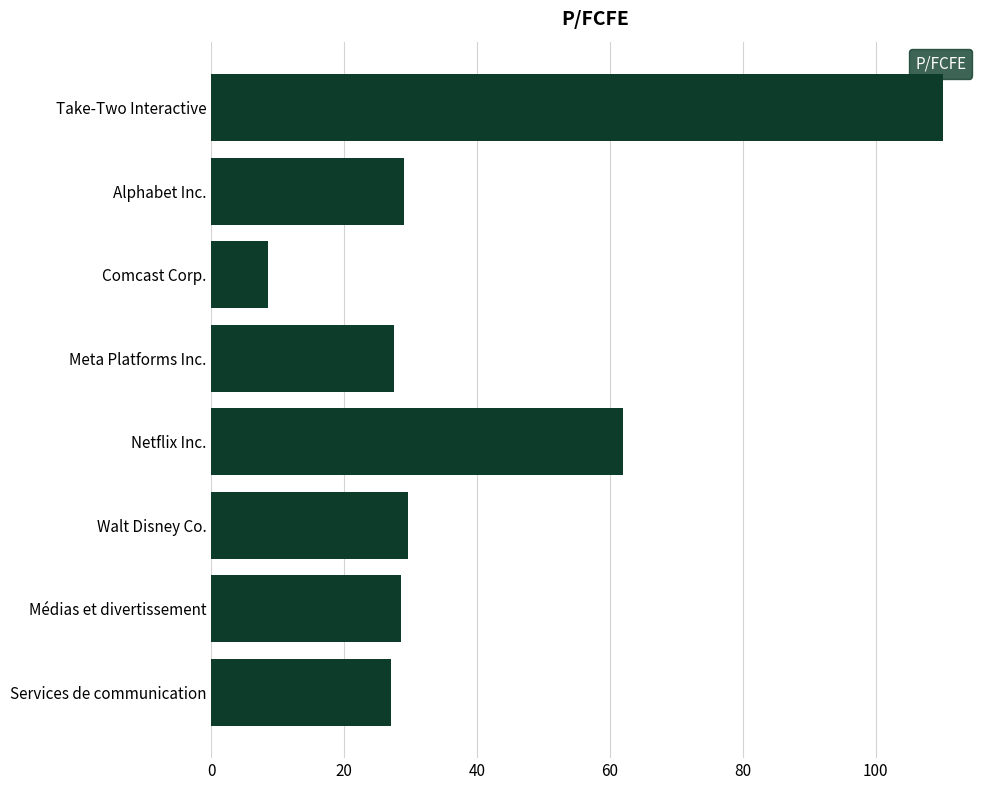

Approximately how many times larger is the value at Netflix Inc. compared to Médias et divertissement?

2.2